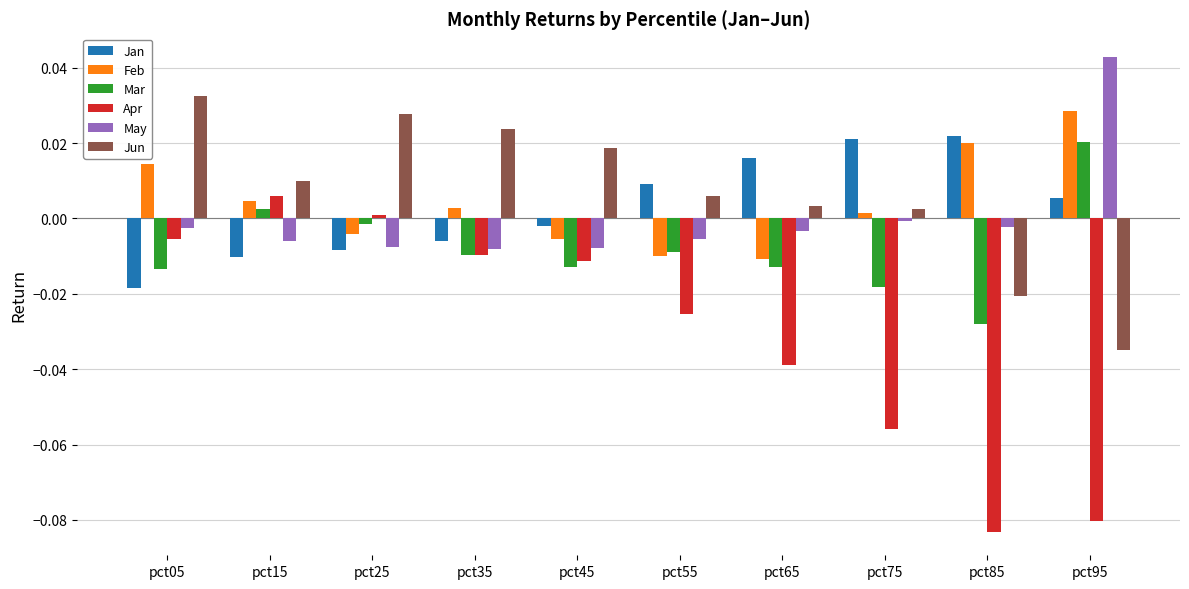

Does the chart contain any negative values?

Yes